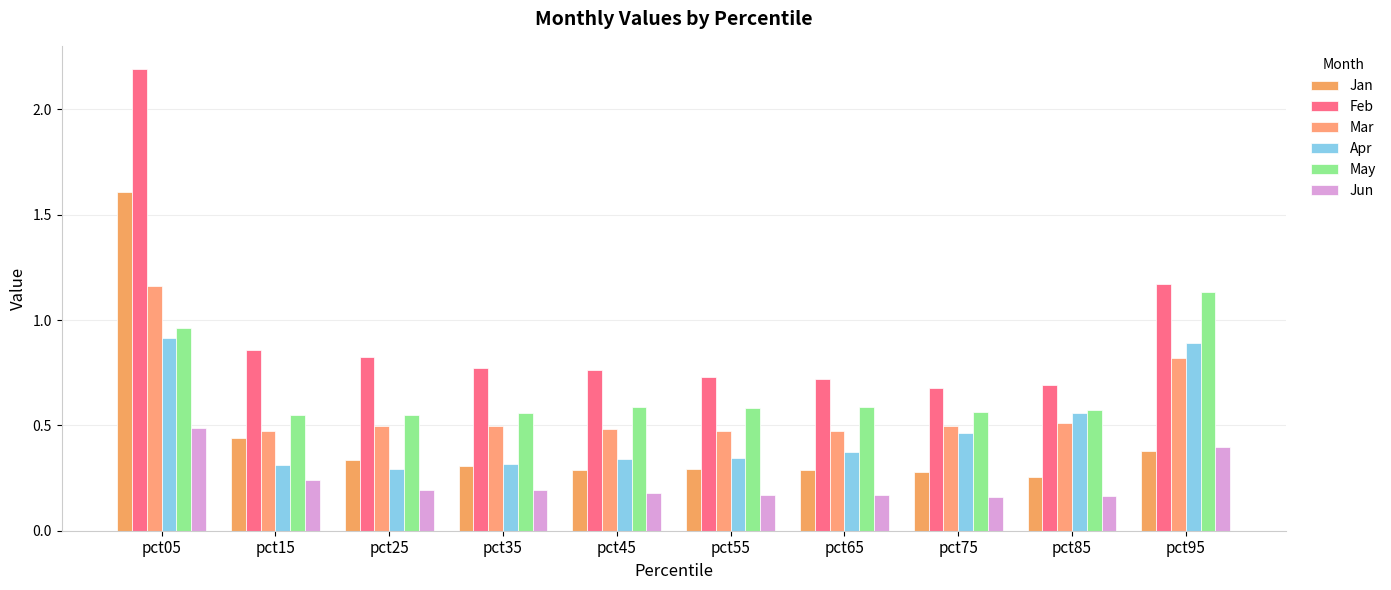

Is the value of Feb at pct35 greater than the value of Mar at pct25?

Yes